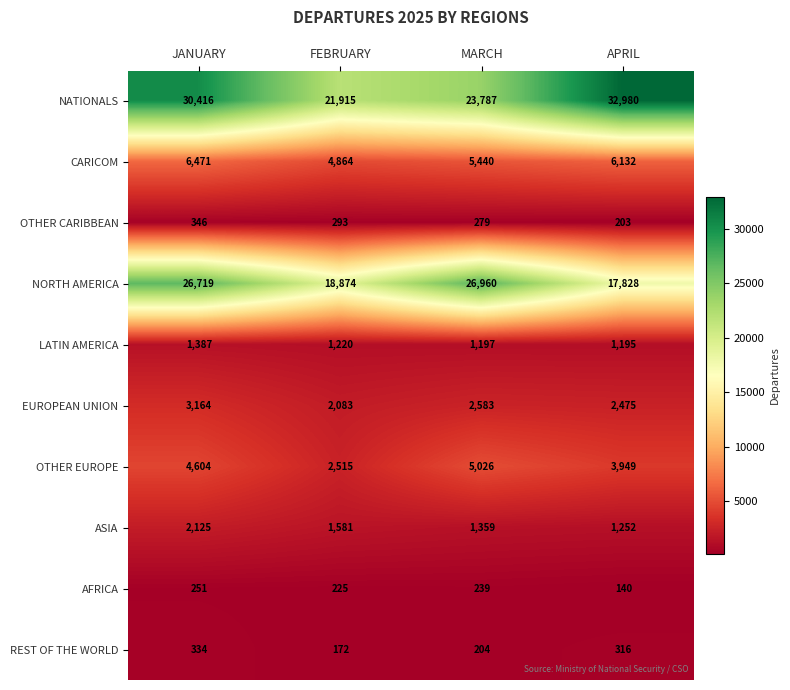

What is the sum of all ASIA values?

6317